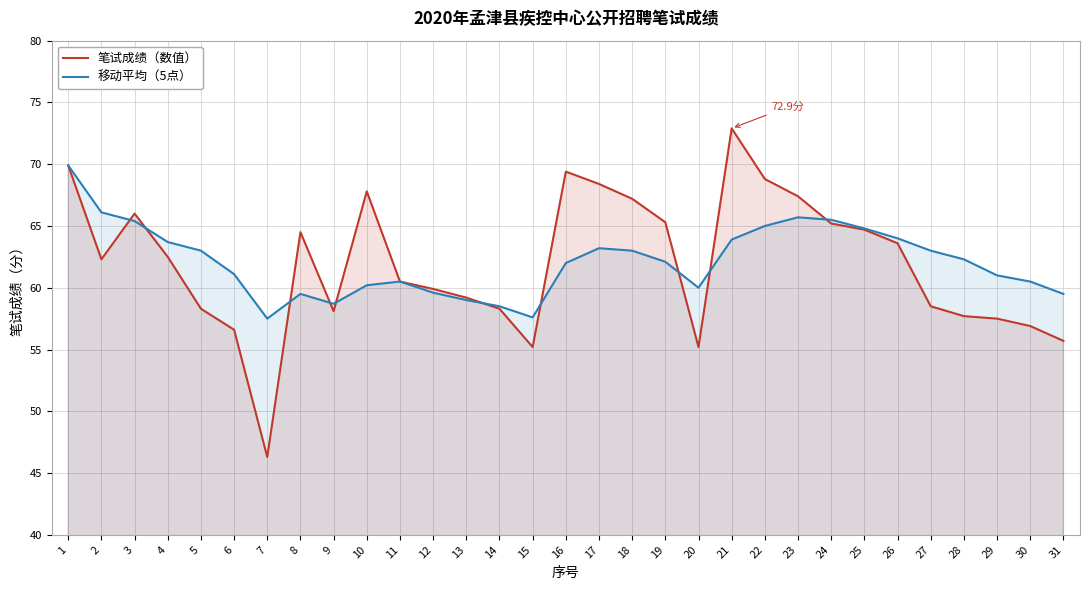

Between which two adjacent categories do 笔试成绩（数值） and 移动平均（5点） first intersect?

2 and 3